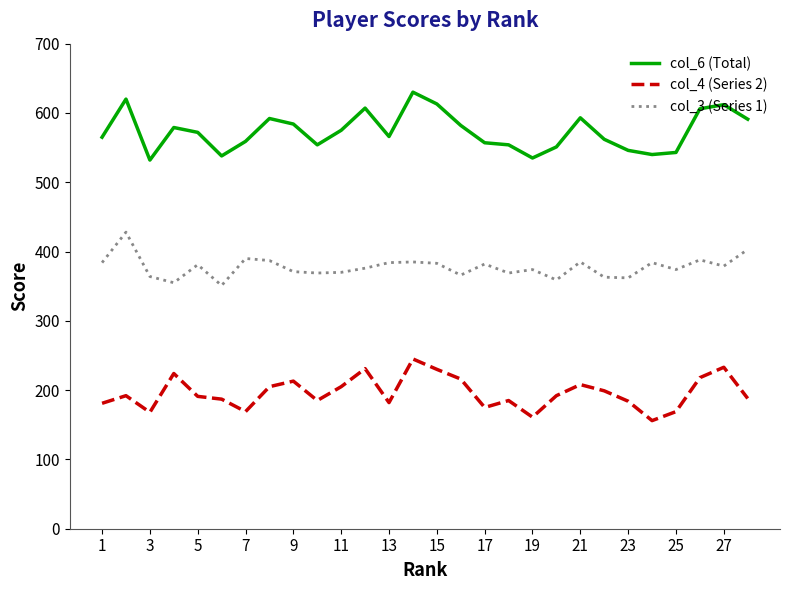

What is the minimum value shown in the chart?

156